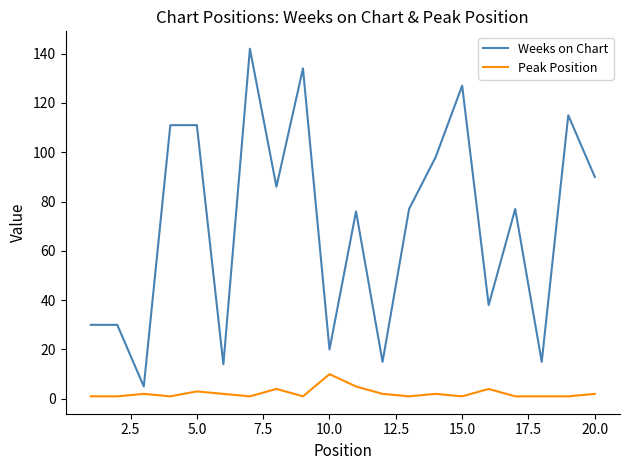

What is the difference between the maximum and minimum values in the Peak Position series?

9